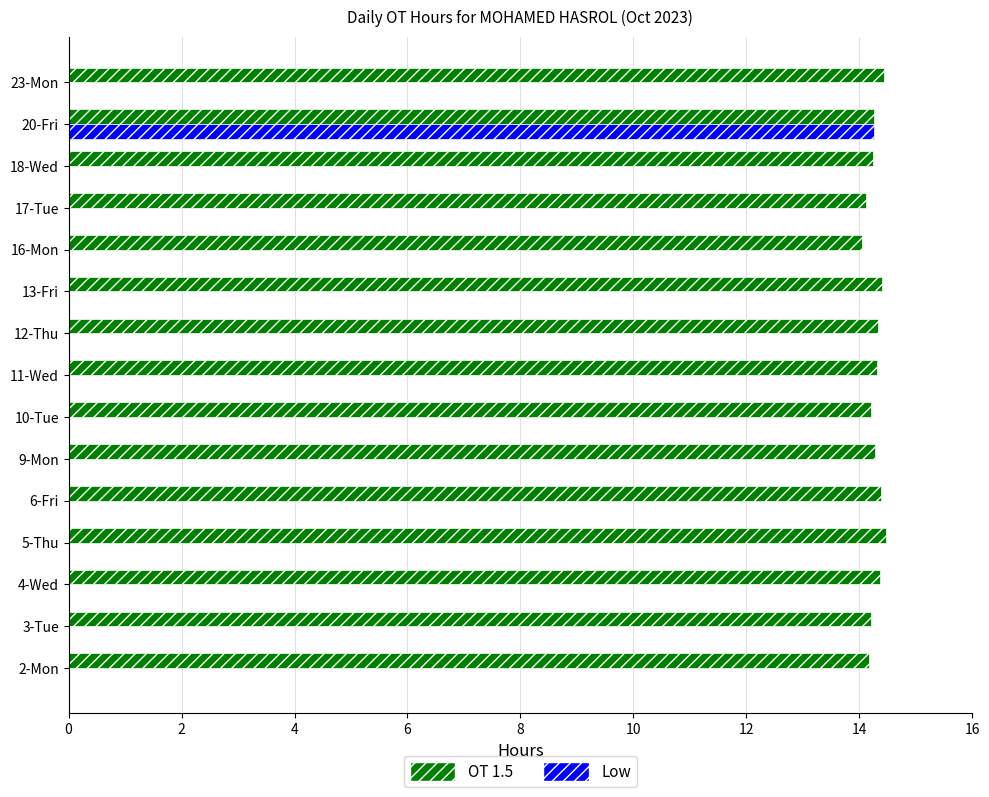

What is the sum of the OT 1.5 values at 3-Tue and 4-Wed?

28.6